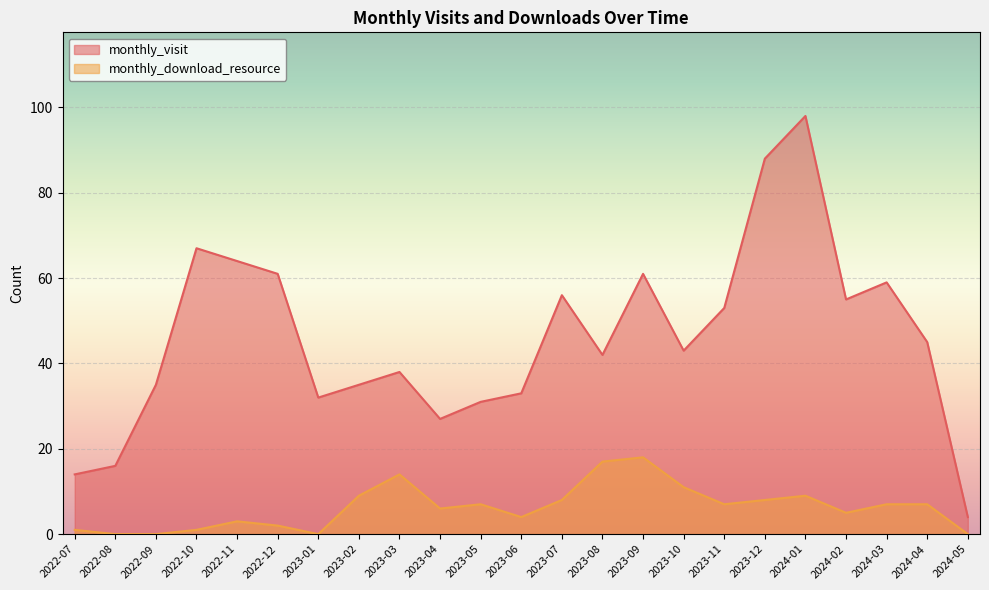

At which category does monthly_download_resource reach its first local peak?

2022-11